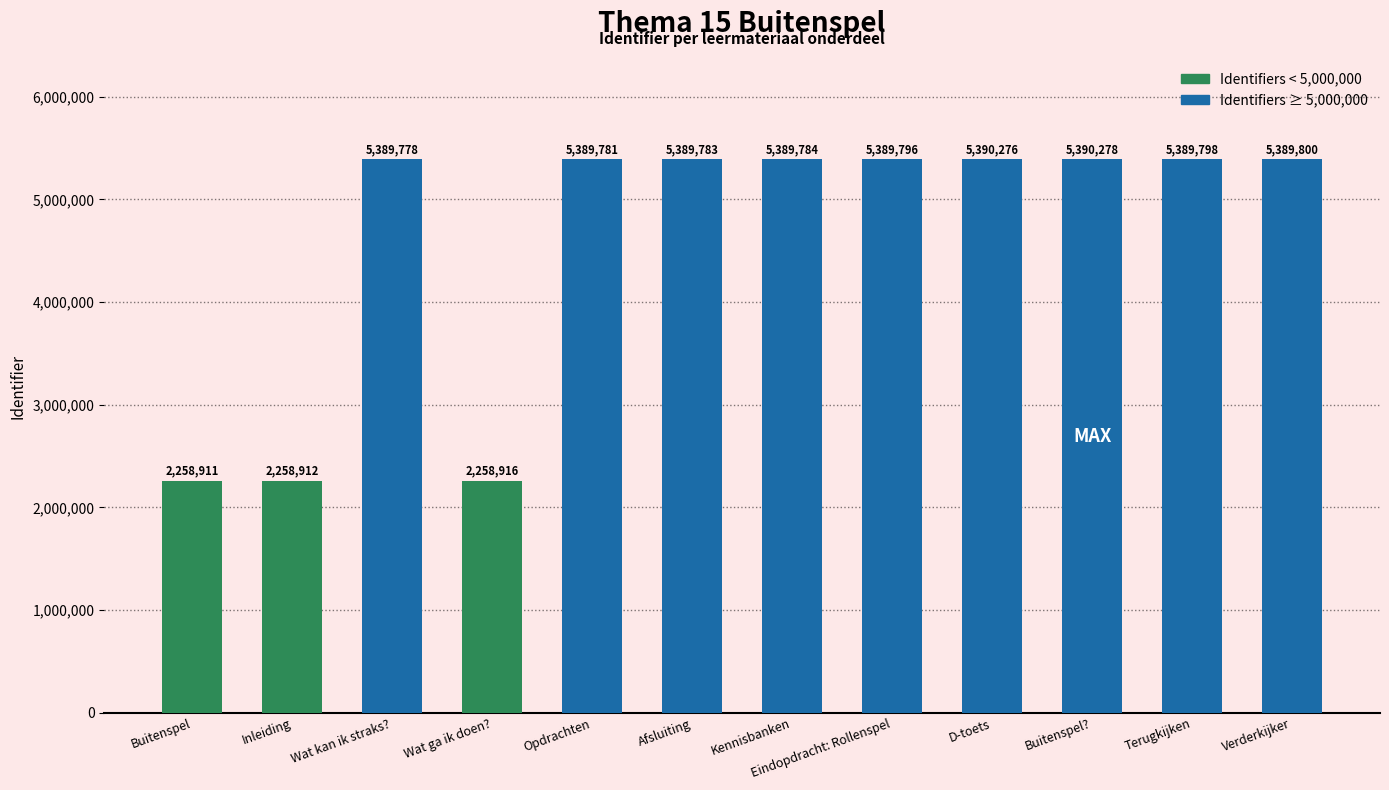

Reading right to left, extract all data points from this chart.

Verderkijker=5389800	Terugkijken=5389798	Buitenspel?=5390278	D-toets=5390276	Eindopdracht: Rollenspel=5389796	Kennisbanken=5389784	Afsluiting=5389783	Opdrachten=5389781	Wat ga ik doen?=2258916	Wat kan ik straks?=5389778	Inleiding=2258912	Buitenspel=2258911